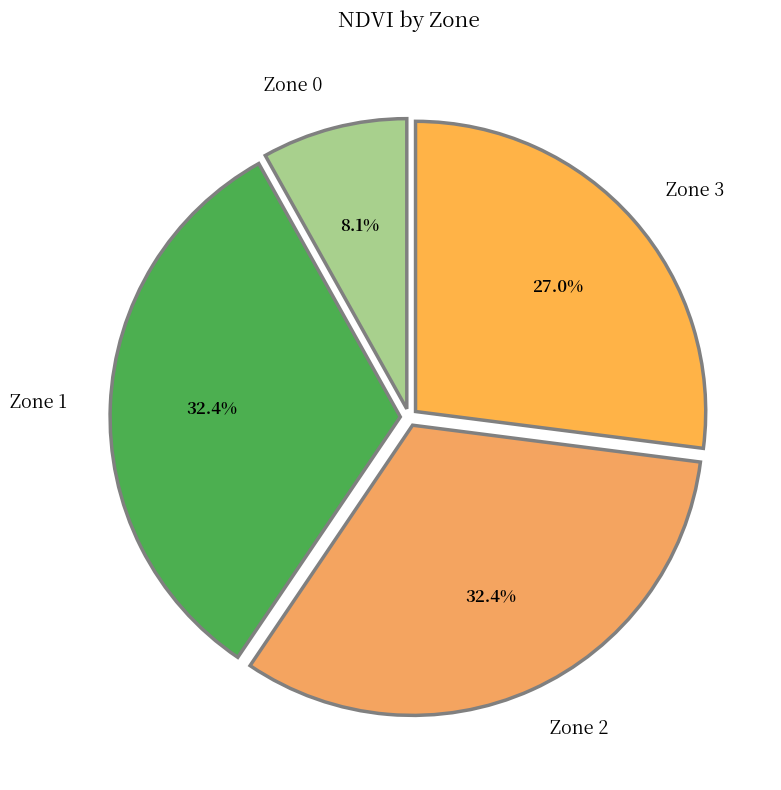

What is the ratio of the value at Zone 1 to the value at Zone 3?

1.2